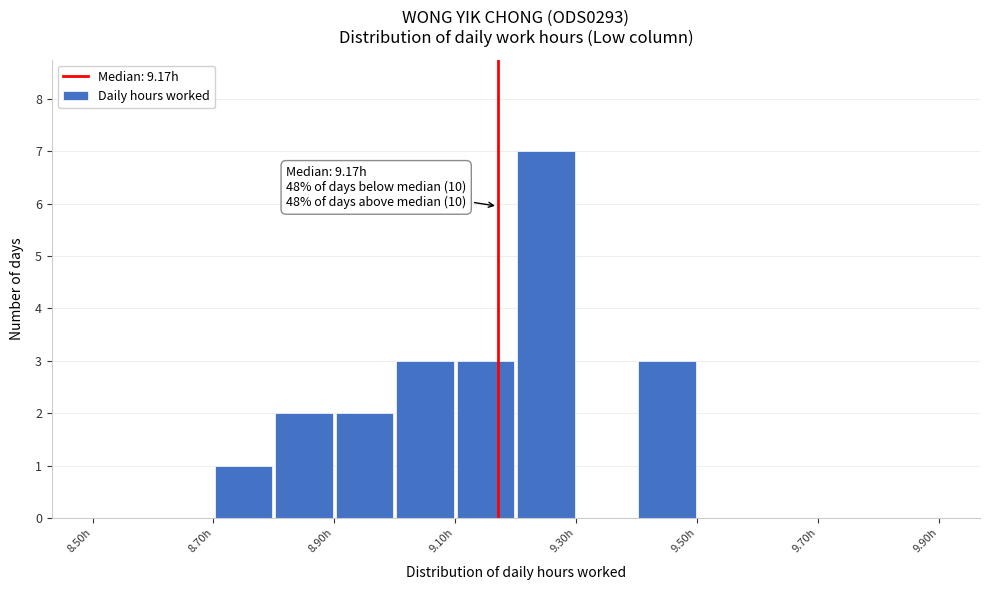

Over which range of the x-axis is the bar tallest?

9.2 to 9.3